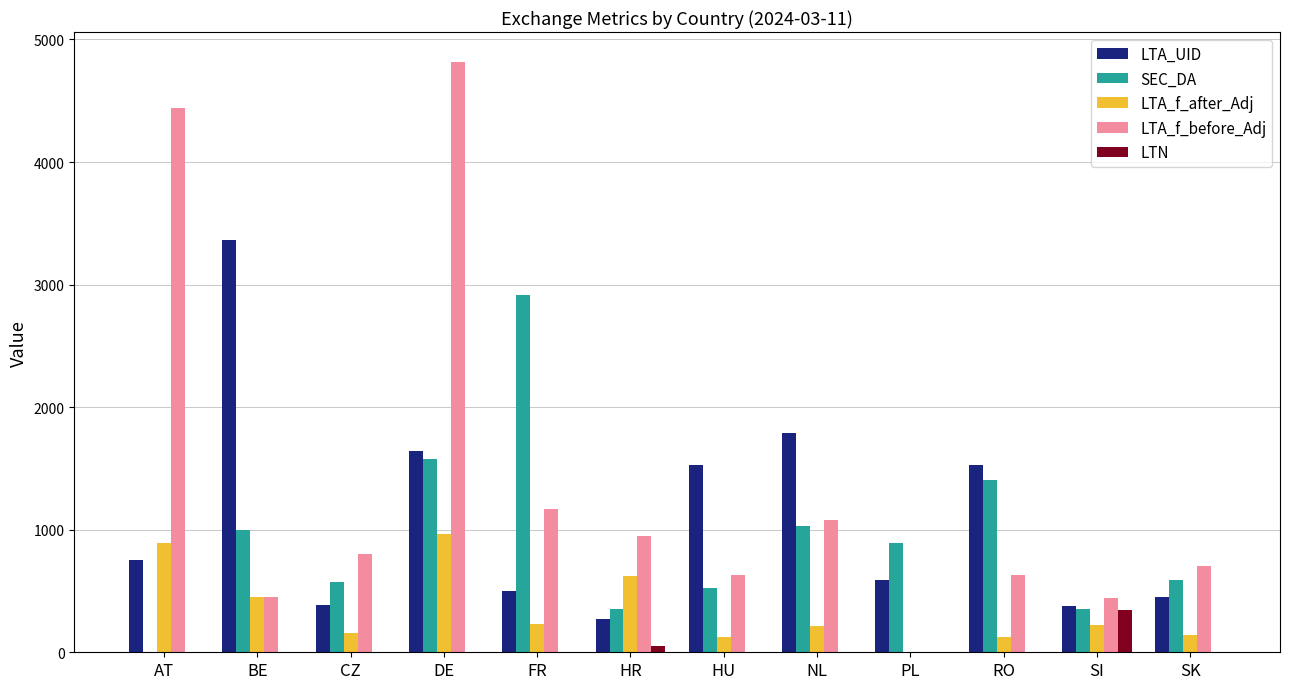

What is the total value across all series at HU?

2811.7